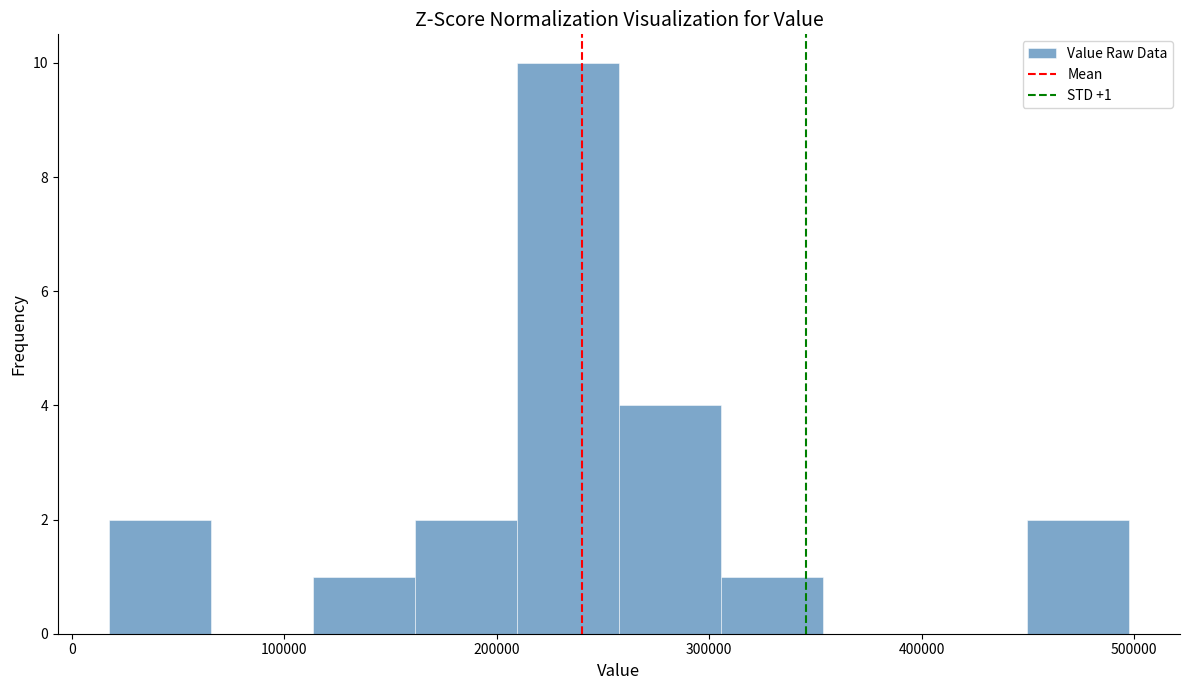

Which range on the x-axis has the tallest bar?

210000 to 260000